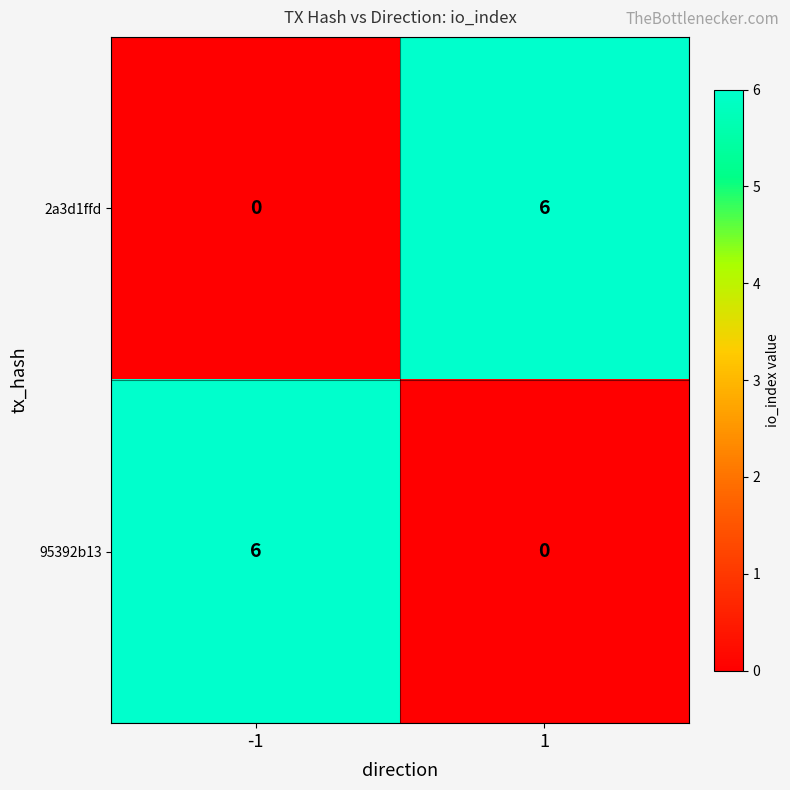

What is the spread (max minus min) of values at -1?

6